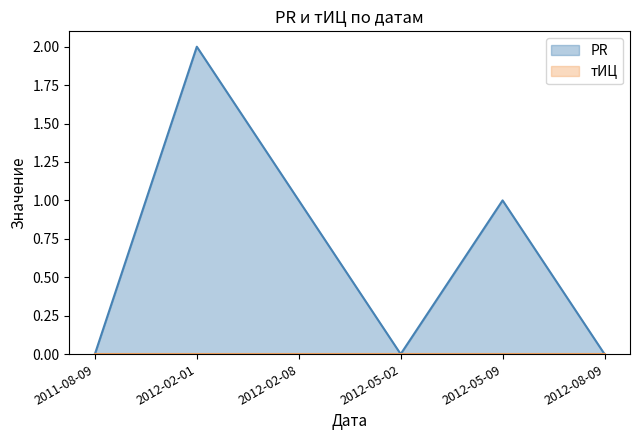

List the labels in order of value, largest first.

2012-02-01, 2012-02-08, 2012-05-09, 2011-08-09, 2012-05-02, 2012-08-09